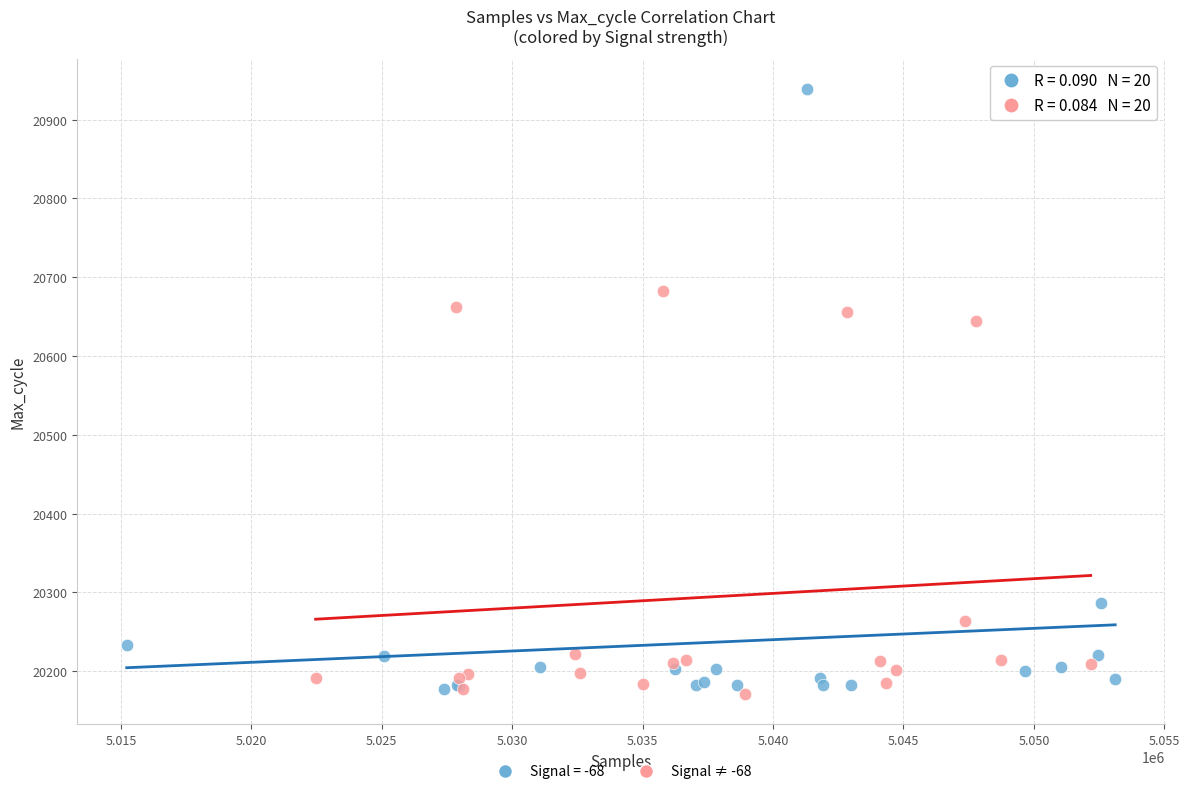

Which series contains the highest Y value?

Signal = -68